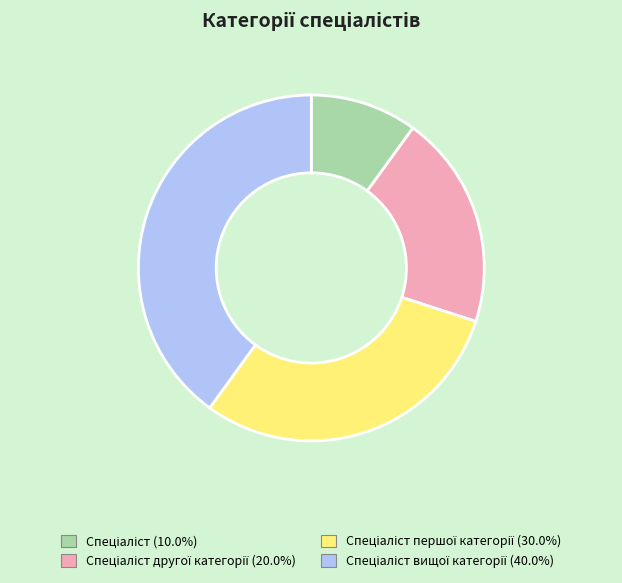

Does any single category account for the majority?

No